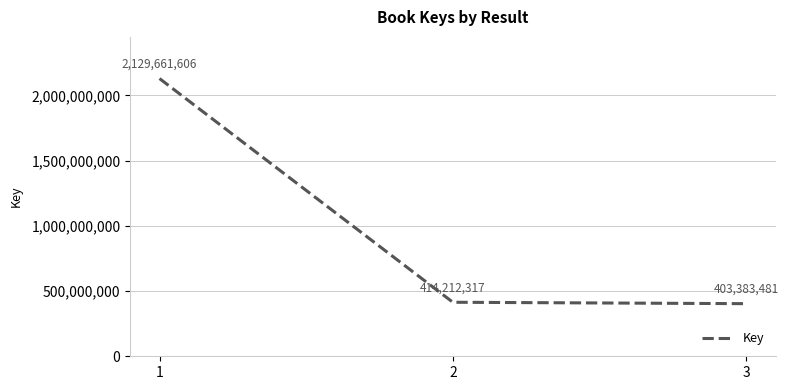

Does the chart display data point markers on the line(s)?

No